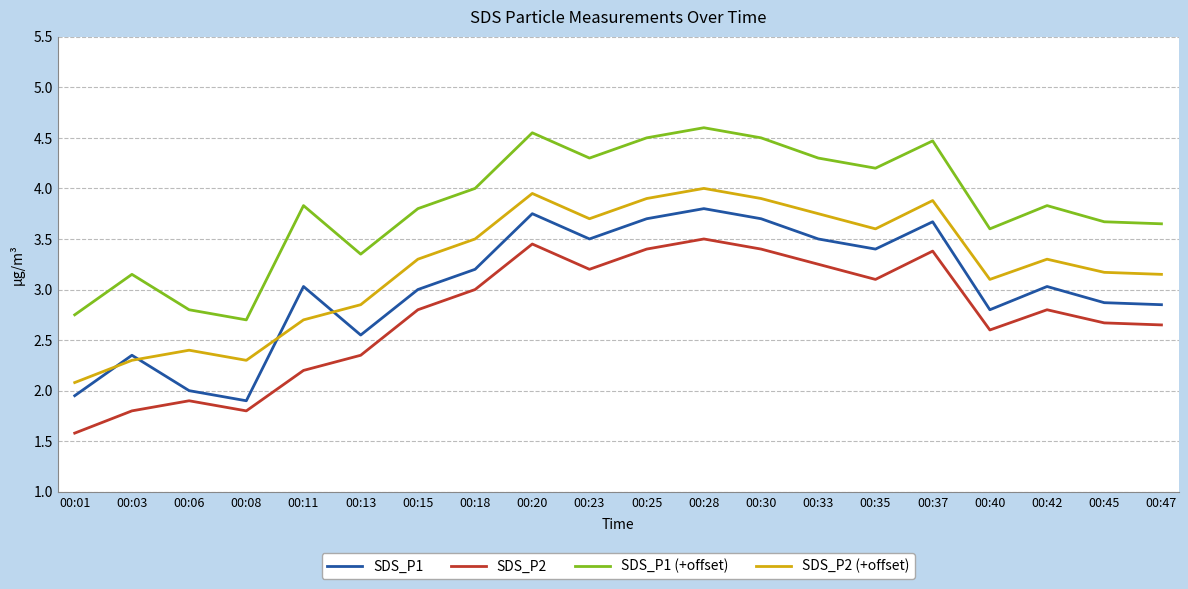

What is the difference between the SDS_P1 (+offset) values at 00:13 and 00:42?

0.5